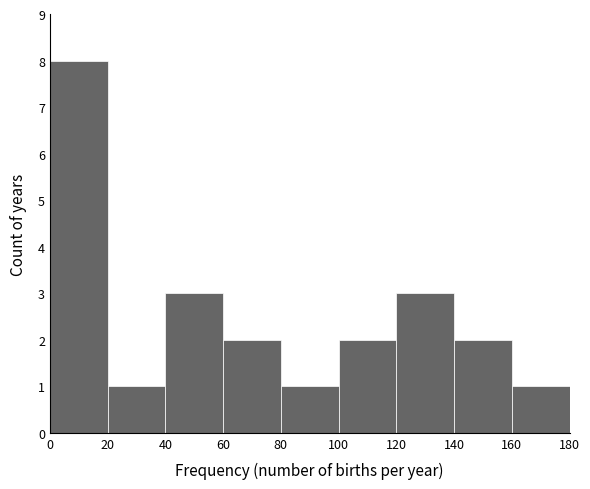

Reading left to right, transcribe this chart: for each bar, give the range it covers on the x-axis and its height. The values are not printed on the chart, so give them approximately, as read against the axis.

0 to 20: 8
20 to 40: 1
40 to 60: 3
60 to 80: 2
80 to 100: 1
100 to 120: 2
120 to 140: 3
140 to 160: 2
160 to 180: 1